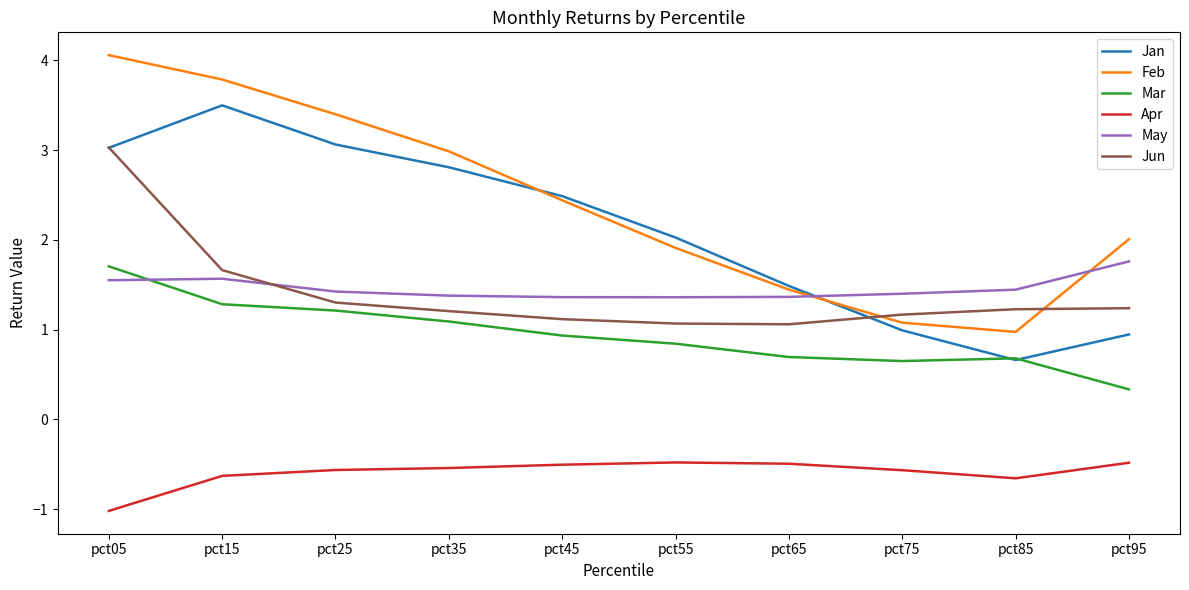

True or false: Feb has a value of 4.1 at pct05.

True